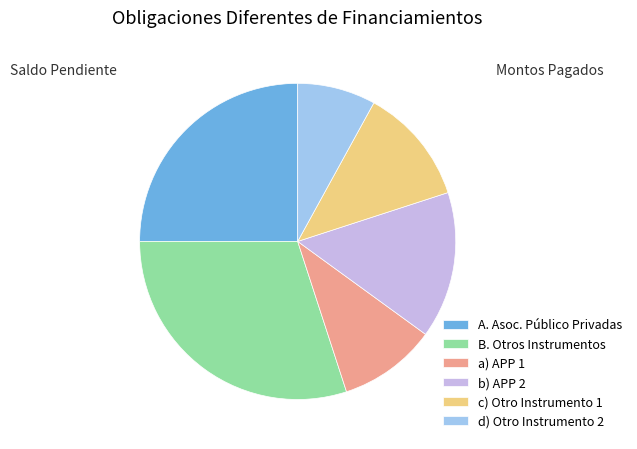

Does c) Otro Instrumento 1 account for over 50% of the chart?

No